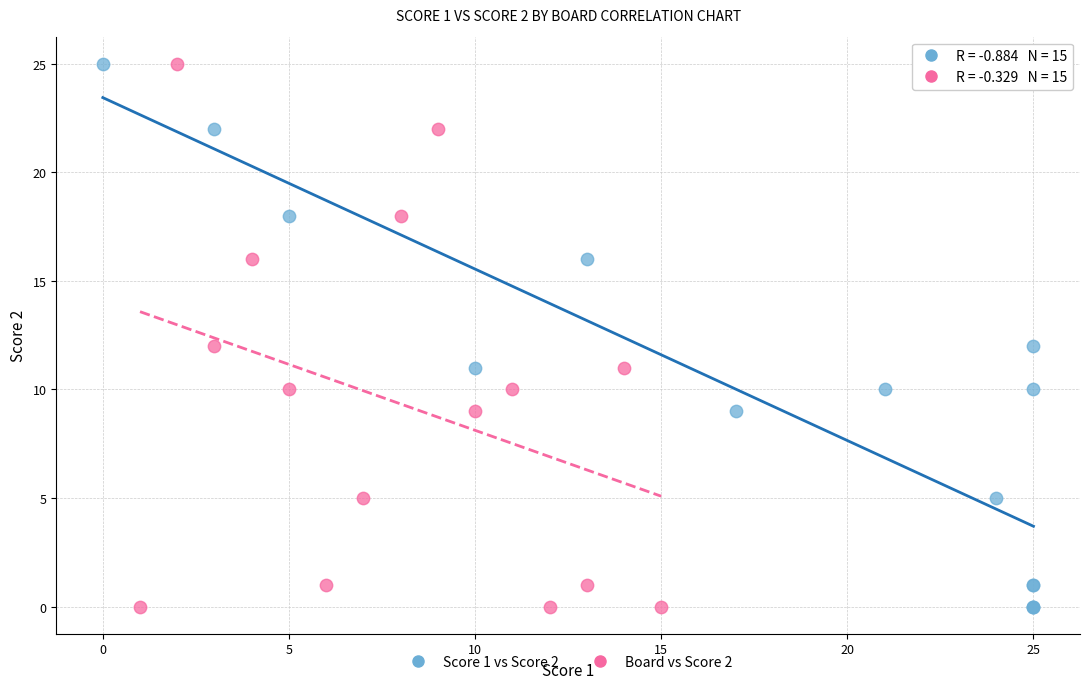

What are all the series names shown in the legend?

Score 1 vs Score 2, Board vs Score 2